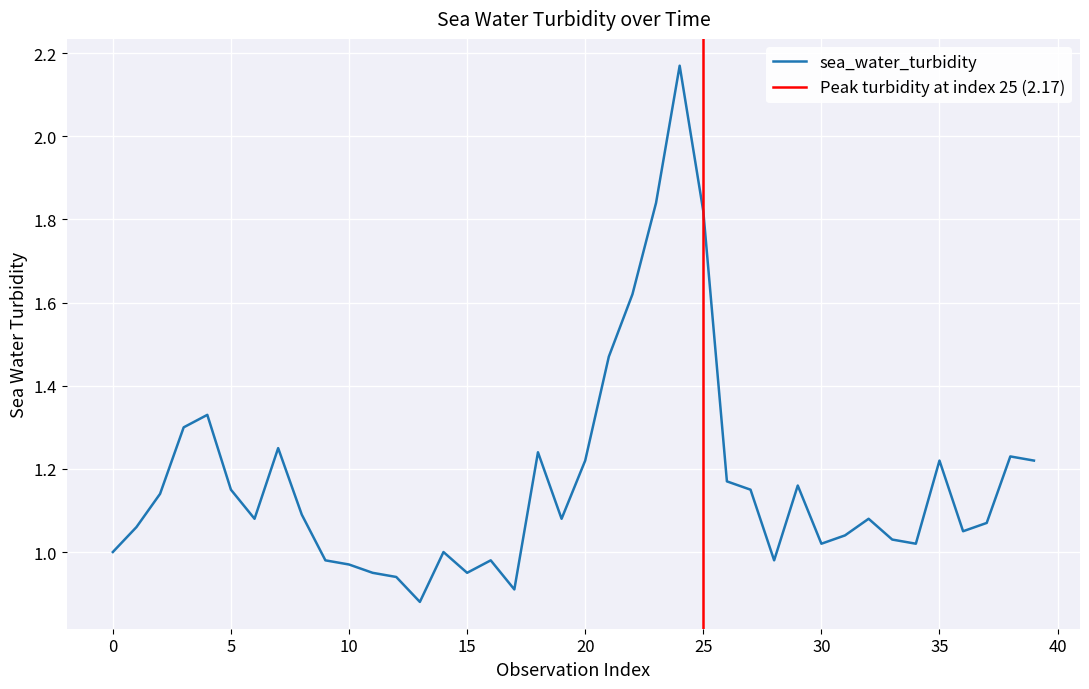

Which label corresponds to the smallest value in the chart?

13